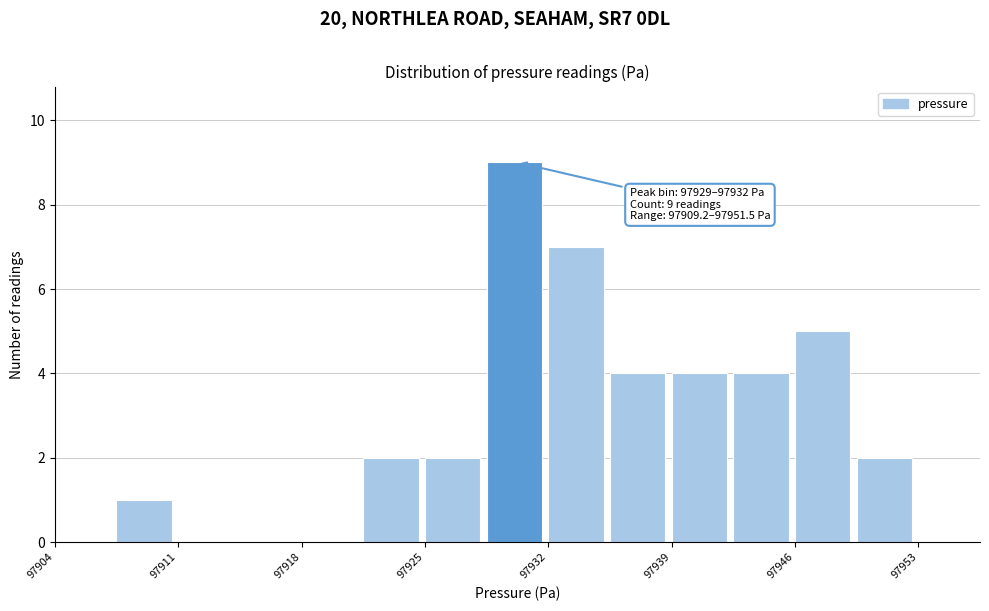

Read against the x-axis, roughly where is the centre of the tallest bar?

97930